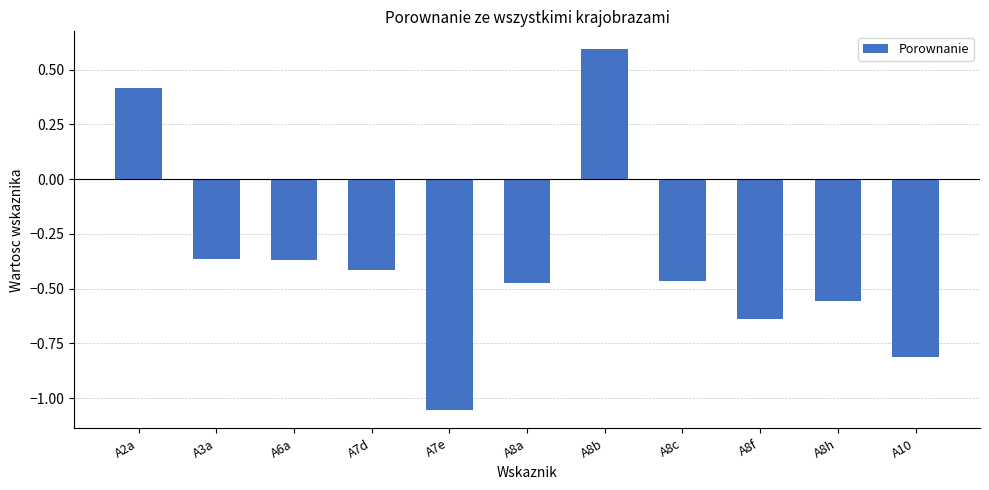

At which label does the data first exceed 0?

A2a